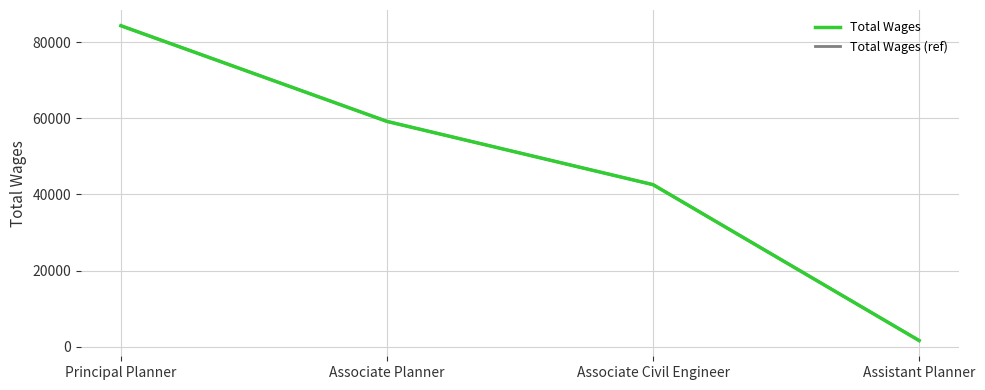

At how many categories does at least one series exceed 38072?

3